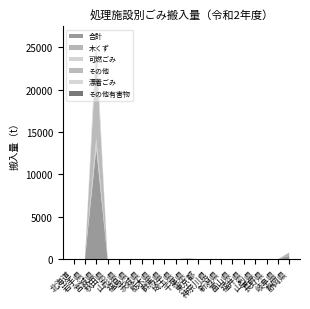

Reading left to right, list all the values displayed in this chart.

合計: 北海道=0	岩手県=0	宮城県=13085	秋田県=0	山形県=0	福島県=0	茨城県=0	栃木県=0	群馬県=0	埼玉県=0	千葉県=58	東京都=0	神奈川県=0	新潟県=0	富山県=0	福井県=0	山梨県=0	長野県=8	岐阜県=0	静岡県=397
木くず: 北海道=0	岩手県=0	宮城県=14	秋田県=0	山形県=0	福島県=0	茨城県=0	栃木県=0	群馬県=0	埼玉県=0	千葉県=58	東京都=0	神奈川県=0	新潟県=0	富山県=0	福井県=0	山梨県=0	長野県=0	岐阜県=0	静岡県=397
可燃ごみ: 北海道=0	岩手県=0	宮城県=1131	秋田県=0	山形県=0	福島県=0	茨城県=0	栃木県=0	群馬県=0	埼玉県=0	千葉県=0	東京都=0	神奈川県=0	新潟県=0	富山県=0	福井県=0	山梨県=0	長野県=0	岐阜県=0	静岡県=0
その他: 北海道=0	岩手県=0	宮城県=10108	秋田県=0	山形県=0	福島県=0	茨城県=0	栃木県=0	群馬県=0	埼玉県=0	千葉県=0	東京都=0	神奈川県=0	新潟県=0	富山県=0	福井県=0	山梨県=0	長野県=0	岐阜県=0	静岡県=0
漂着ごみ: 北海道=0	岩手県=0	宮城県=1832	秋田県=0	山形県=0	福島県=0	茨城県=0	栃木県=0	群馬県=0	埼玉県=0	千葉県=0	東京都=0	神奈川県=0	新潟県=0	富山県=0	福井県=0	山梨県=0	長野県=0	岐阜県=0	静岡県=0
その他有害物: 北海道=0	岩手県=0	宮城県=0	秋田県=0	山形県=0	福島県=0	茨城県=0	栃木県=0	群馬県=0	埼玉県=0	千葉県=0	東京都=0	神奈川県=0	新潟県=0	富山県=0	福井県=0	山梨県=0	長野県=8	岐阜県=0	静岡県=0